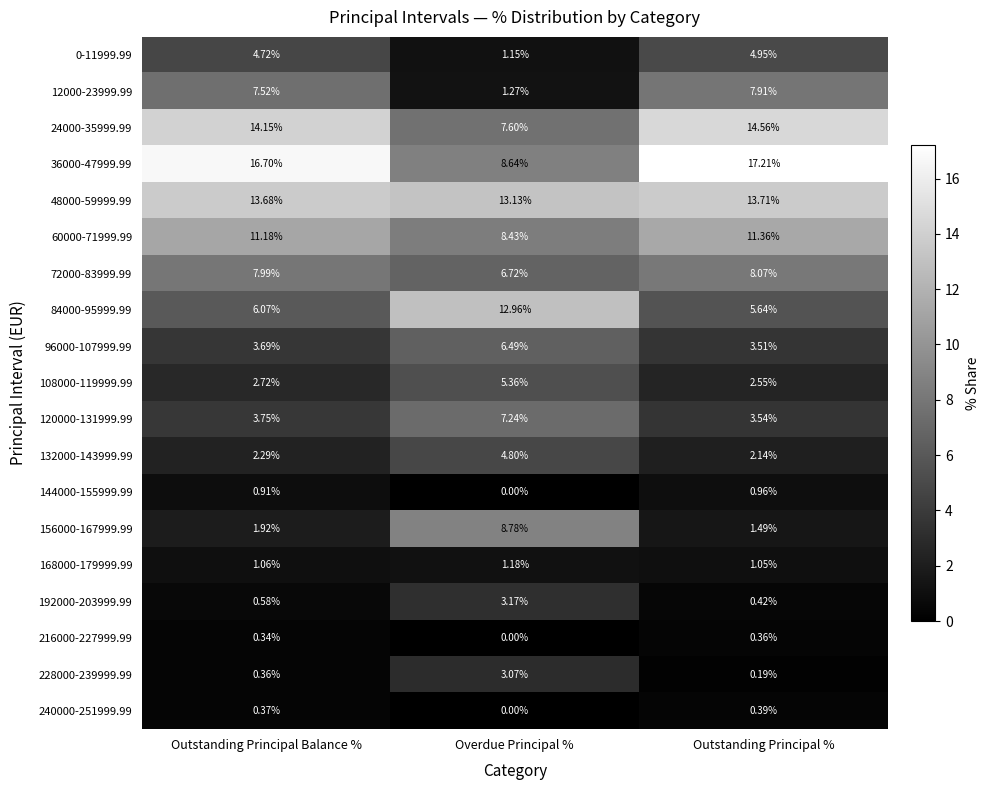

Is the value of 192000-203999.99 at Outstanding Principal Balance % greater than the value of 48000-59999.99 at Overdue Principal %?

No